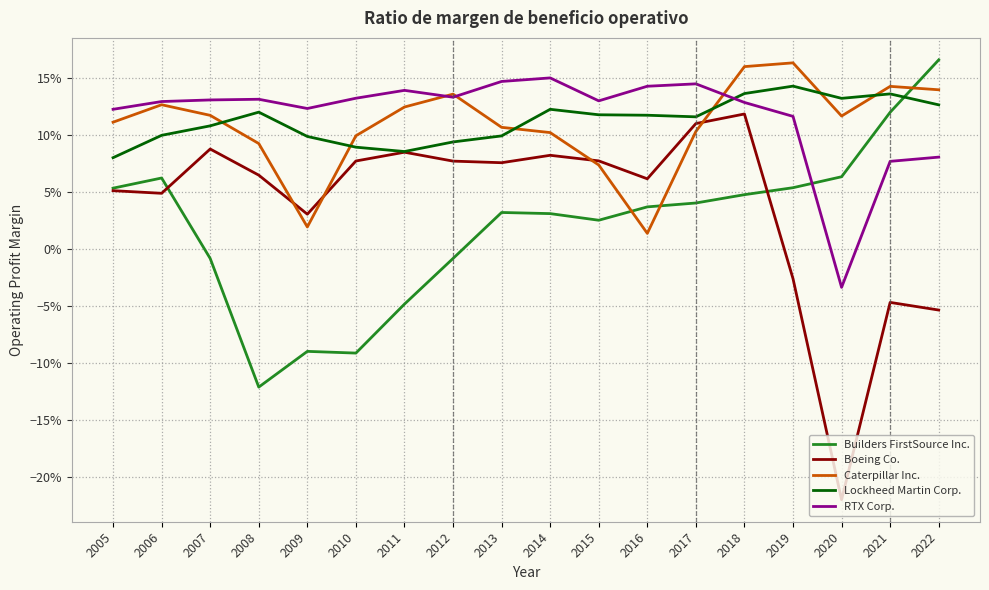

Which series ends up on top after the final intersection of Caterpillar Inc. and RTX Corp.?

Caterpillar Inc.